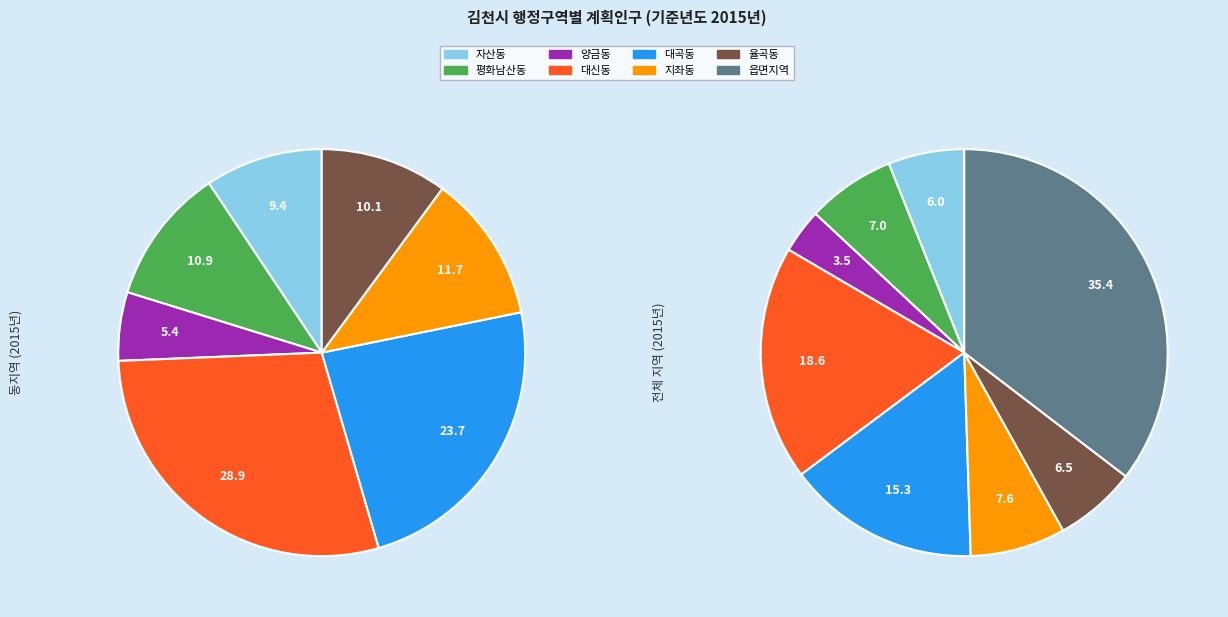

How many slices are in this pie chart?

8